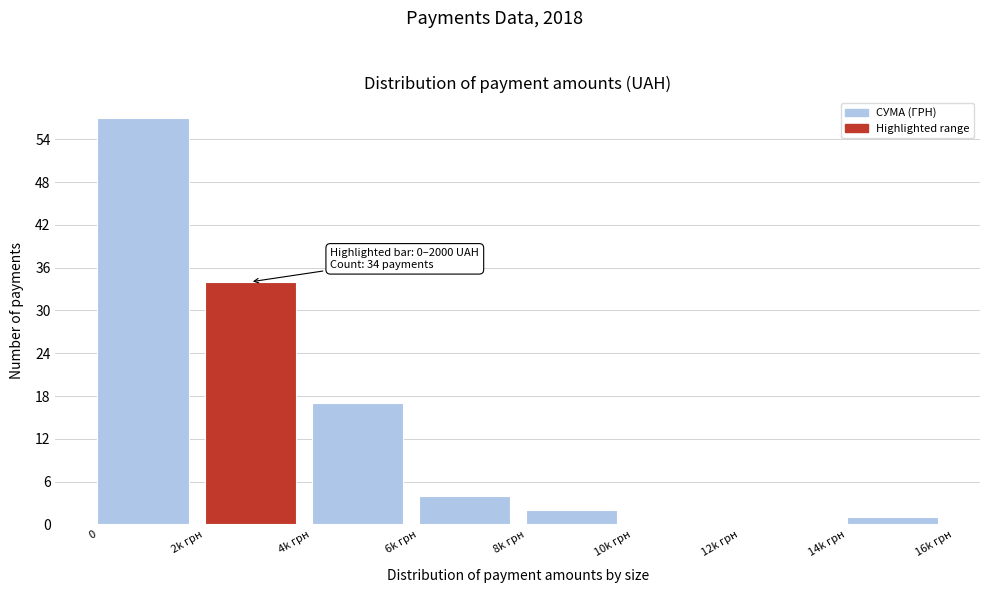

Reading right to left, what are all the values shown in this chart?

14k грн=1	12k грн=0	10k грн=0	8k грн=2	6k грн=4	4k грн=17	2k грн=34	0=57